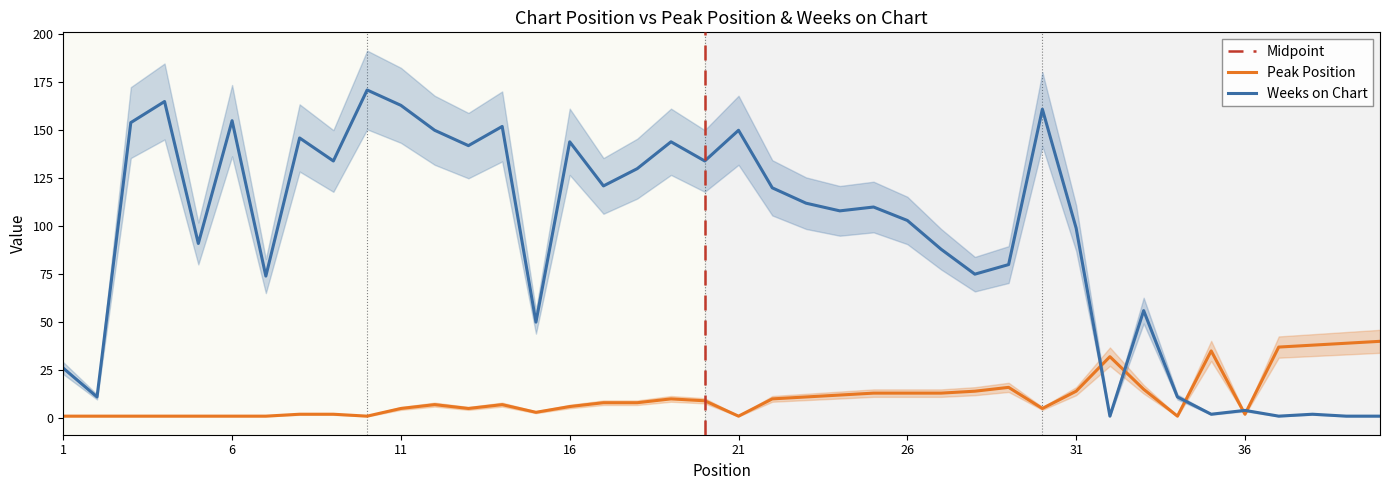

Reading left to right, list all the values displayed in this chart.

Peak Position: 1	1	1	1	1	1	1	2	2	1	5	7	5	7	3	6	8	8	10	9	1	10	11	12	13	13	13	14	16	5	14	32	15	1	35	2	37	38	39	40
Weeks on Chart: 26	11	154	165	91	155	74	146	134	171	163	150	142	152	50	144	121	130	144	134	150	120	112	108	110	103	88	75	80	161	99	1	56	11	2	4	1	2	1	1